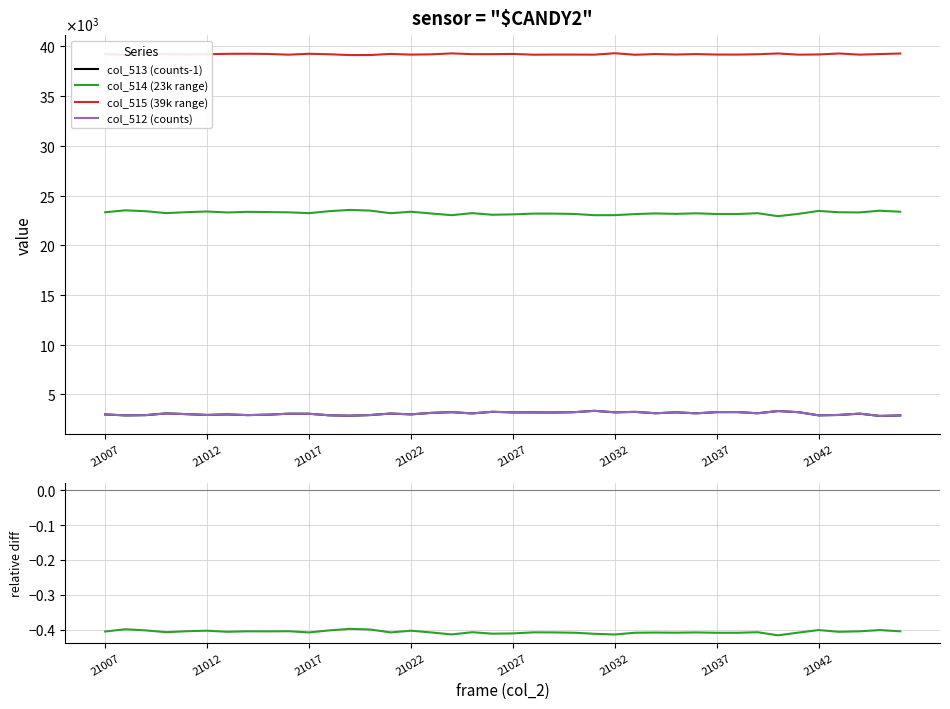

Reading left to right, list all the values displayed in this chart.

col_513 (counts-1): 2979.0	2884.0	2911.0	3084.0	3009.0	2927.0	2982.0	2912.0	2956.0	3054.0	3048.0	2891.0	2852.0	2917.0	3069.0	2986.0	3137.0	3207.0	3081.0	3245.0	3184.0	3184.0	3174.0	3206.0	3341.0	3192.0	3236.0	3098.0	3191.0	3092.0	3212.0	3216.0	3098.0	3320.0	3208.0	2889.0	2927.0	3059.0	2827.0	2878.0
col_514 (23k range): 23319.0	23512.0	23421.0	23230.0	23327.0	23395.0	23297.0	23360.0	23336.0	23311.0	23227.0	23429.0	23553.0	23483.0	23221.0	23372.0	23193.0	23025.0	23230.0	23065.0	23107.0	23182.0	23181.0	23149.0	23022.0	23027.0	23136.0	23201.0	23156.0	23212.0	23140.0	23140.0	23224.0	22922.0	23155.0	23453.0	23316.0	23303.0	23475.0	23370.0
col_515 (39k range): 39236.0	39138.0	39203.0	39221.0	39199.0	39213.0	39256.0	39263.0	39242.0	39170.0	39260.0	39212.0	39129.0	39135.0	39244.0	39176.0	39205.0	39300.0	39223.0	39223.0	39244.0	39168.0	39180.0	39180.0	39172.0	39314.0	39162.0	39234.0	39187.0	39230.0	39183.0	39179.0	39212.0	39292.0	39172.0	39192.0	39291.0	39173.0	39233.0	39287.0
col_512 (counts): 2980.0	2885.0	2911.0	3084.0	3009.0	2927.0	2982.0	2912.0	2957.0	3054.0	3048.0	2894.0	2853.0	2917.0	3070.0	2987.0	3137.0	3210.0	3082.0	3247.0	3184.0	3185.0	3174.0	3206.0	3341.0	3194.0	3237.0	3100.0	3192.0	3093.0	3212.0	3216.0	3099.0	3321.0	3208.0	2890.0	2928.0	3059.0	2827.0	2878.0
(col_514 - col_515) / col_515: -0.4	-0.4	-0.4	-0.4	-0.4	-0.4	-0.4	-0.4	-0.4	-0.4	-0.4	-0.4	-0.4	-0.4	-0.4	-0.4	-0.4	-0.4	-0.4	-0.4	-0.4	-0.4	-0.4	-0.4	-0.4	-0.4	-0.4	-0.4	-0.4	-0.4	-0.4	-0.4	-0.4	-0.4	-0.4	-0.4	-0.4	-0.4	-0.4	-0.4